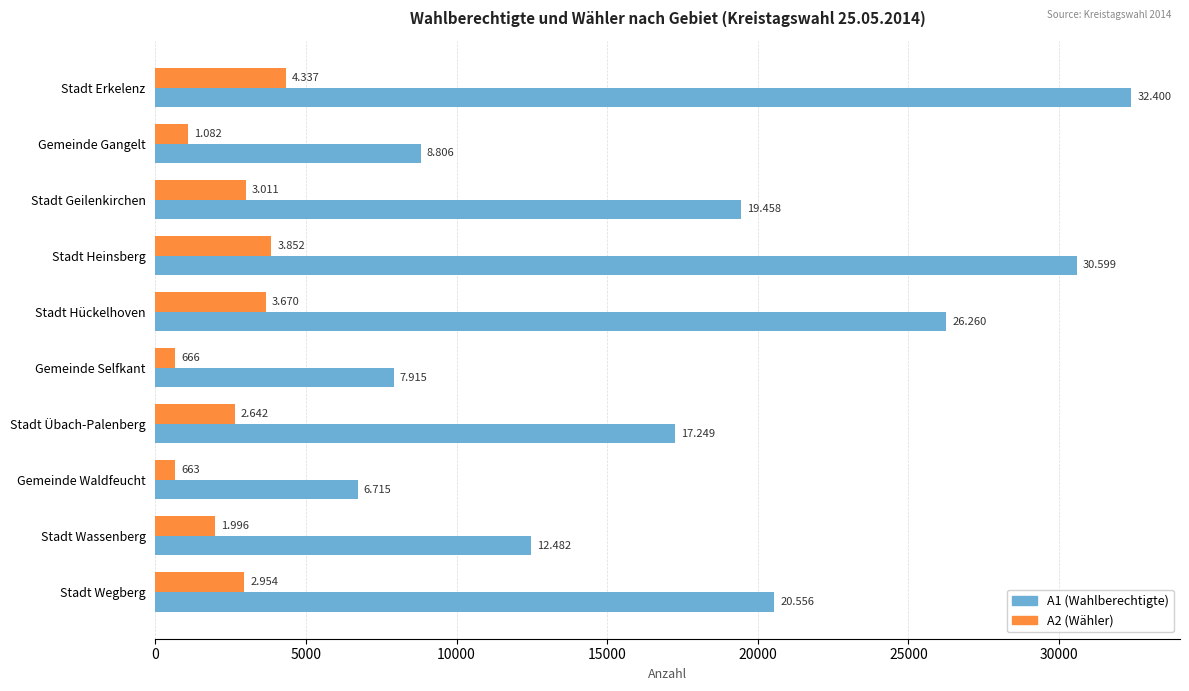

What are all the series names shown in the legend?

A1 (Wahlberechtigte), A2 (Wähler)